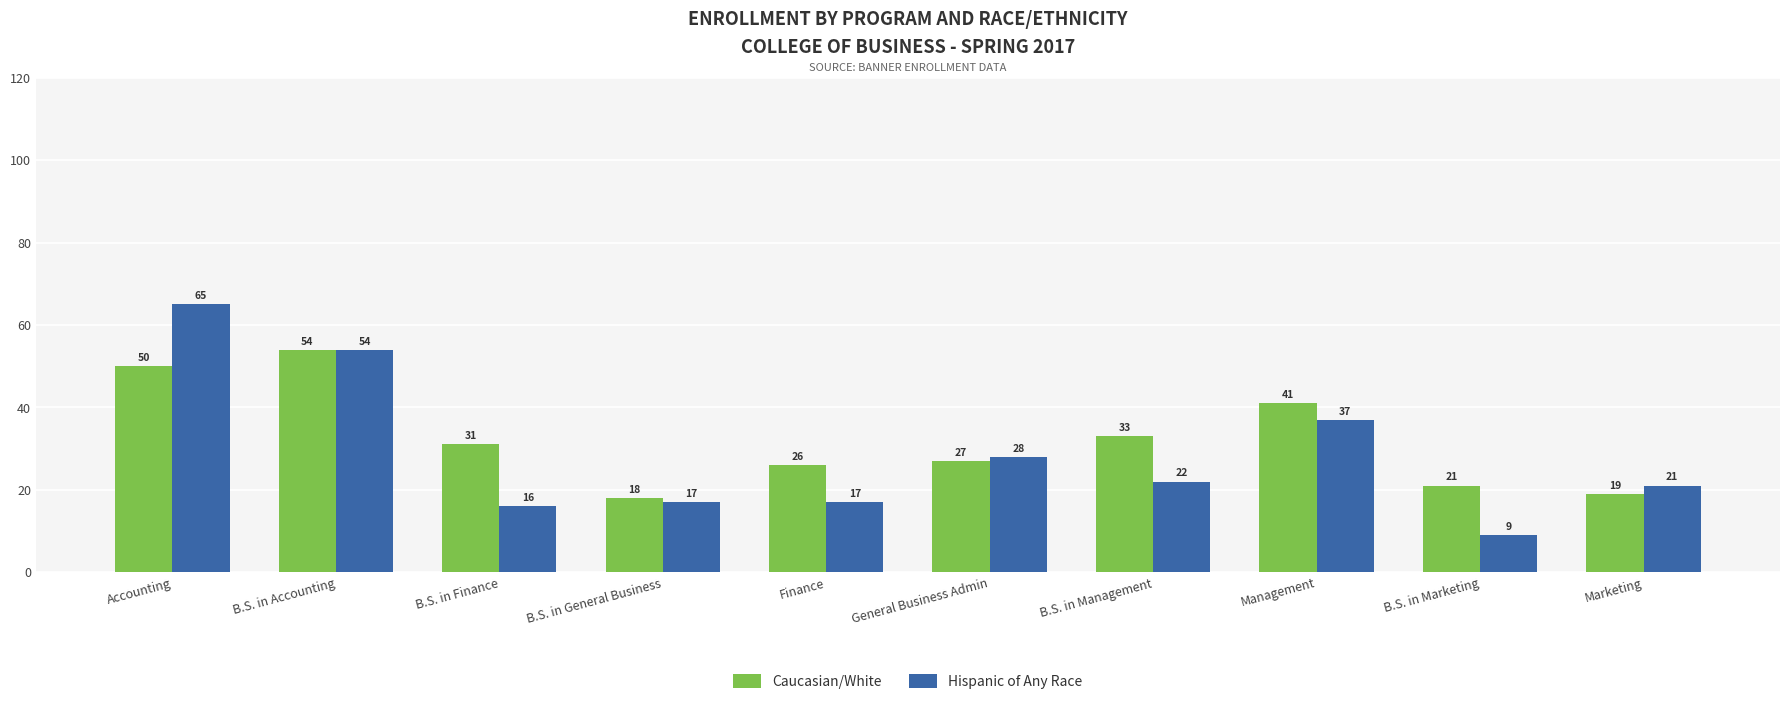

What is the sum of all Hispanic of Any Race values?

286